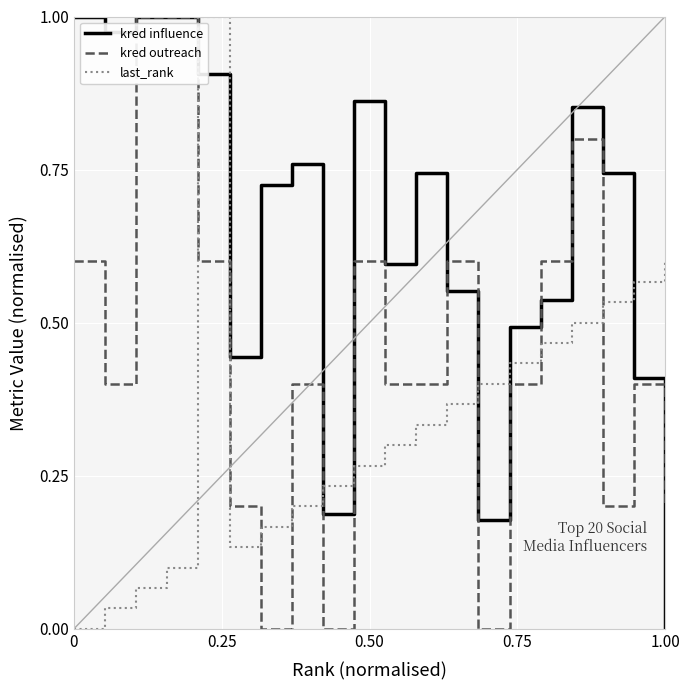

True or false: kred influence and last_rank cross at least once.

True